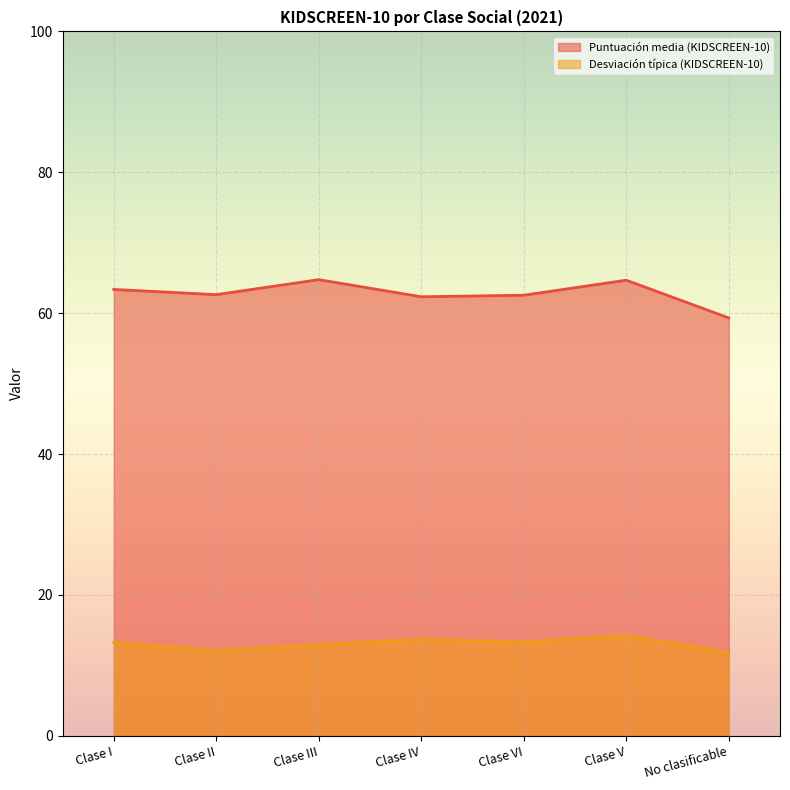

Does the chart display data point markers on the line(s)?

No